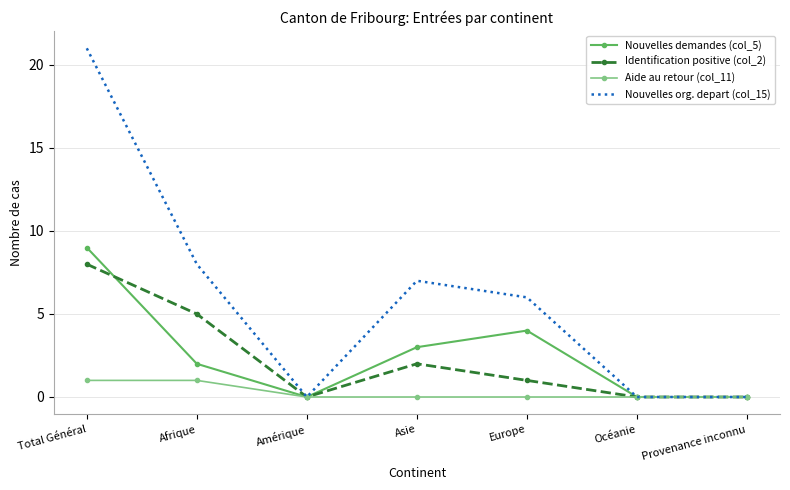

Which series has the largest total across all categories?

Nouvelles org. depart (col_15)